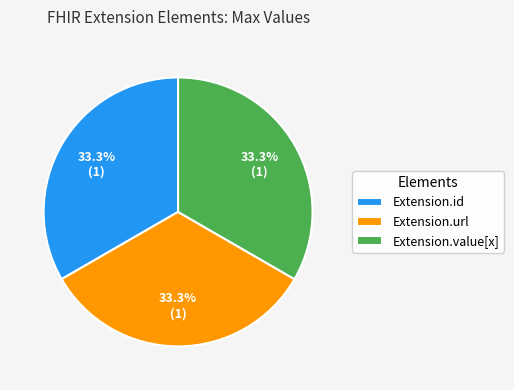

Do Extension.id and Extension.value[x] together represent more than half of the pie?

Yes